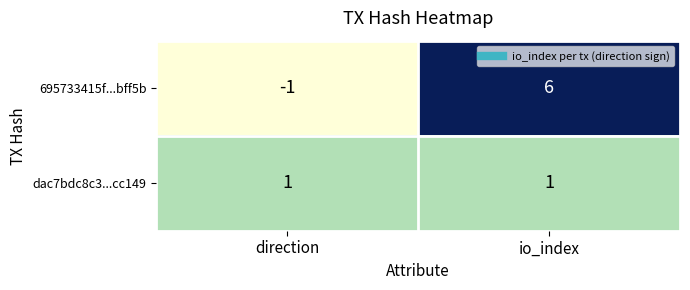

Reading left to right, what are all the values shown in this chart?

695733415f...bff5b: -1	6
dac7bdc8c3...cc149: 1	1